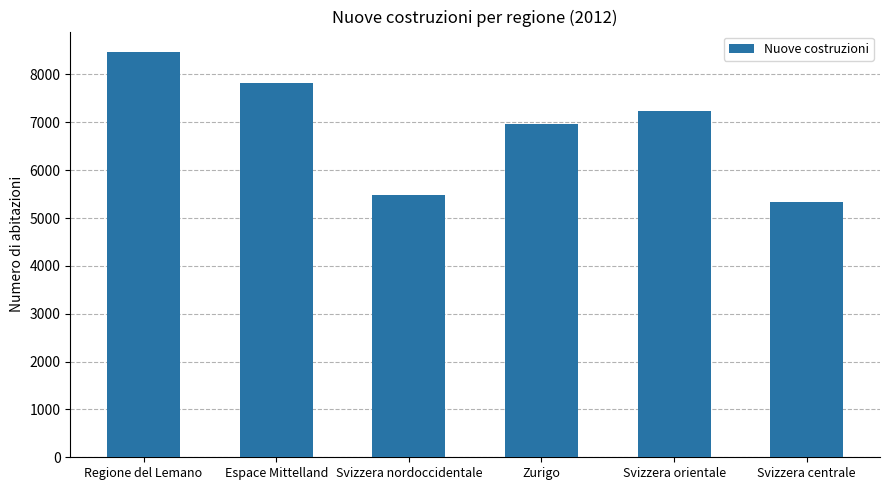

Reading left to right, transcribe all the data shown in this chart.

8473	7817	5489	6970	7227	5336